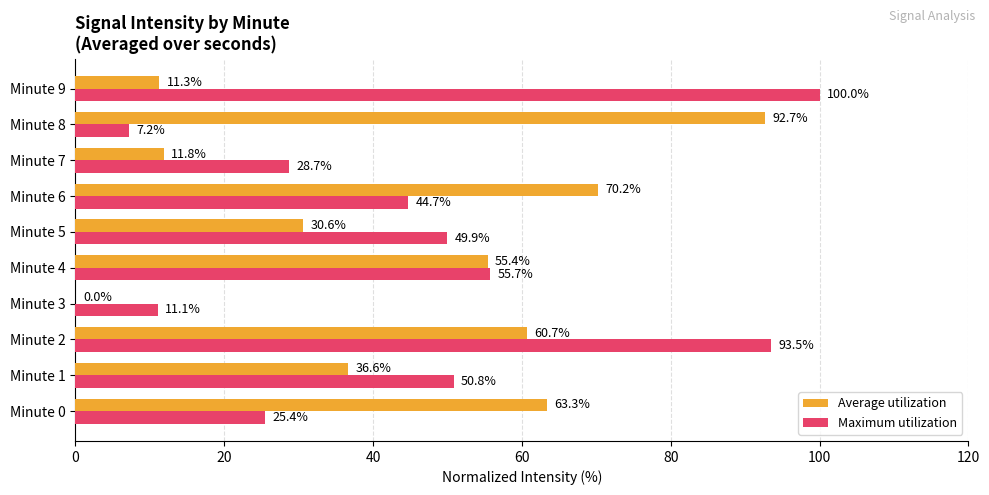

The value of Maximum utilization at Minute 2 is 127.8. True or false?

False